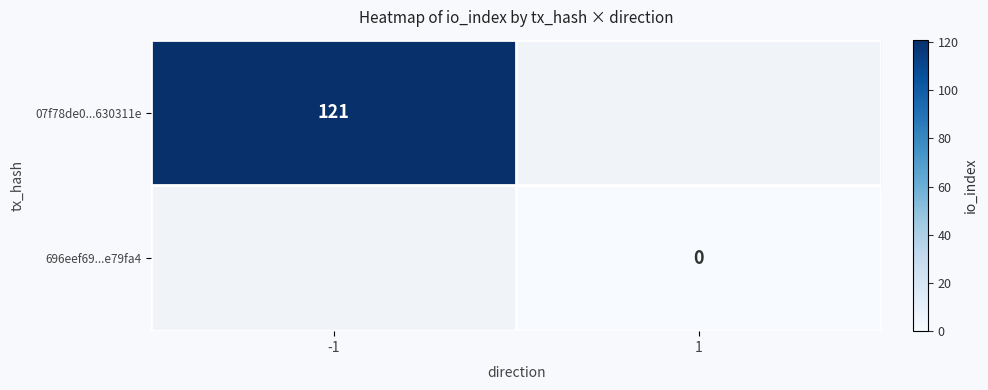

The 07f78de0...630311e series shows 200 at -1. True or false?

False